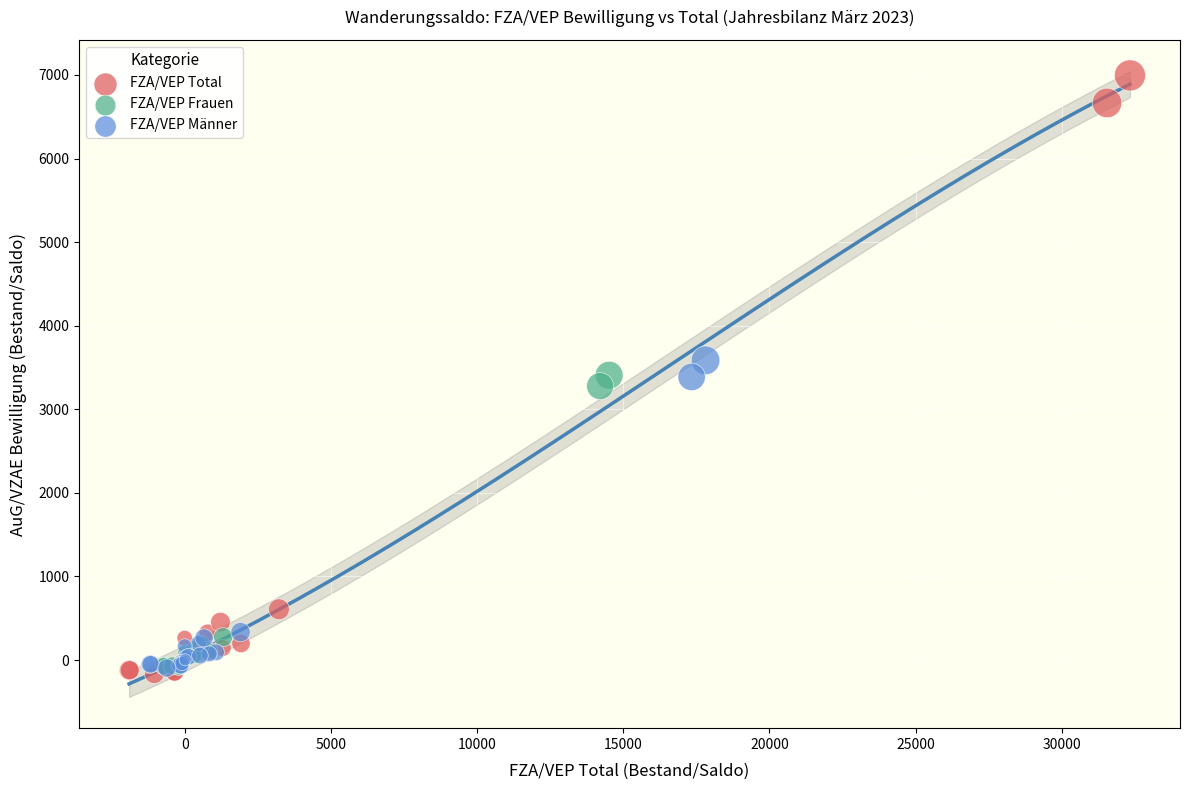

Which series contains the highest Y value?

FZA/VEP Total